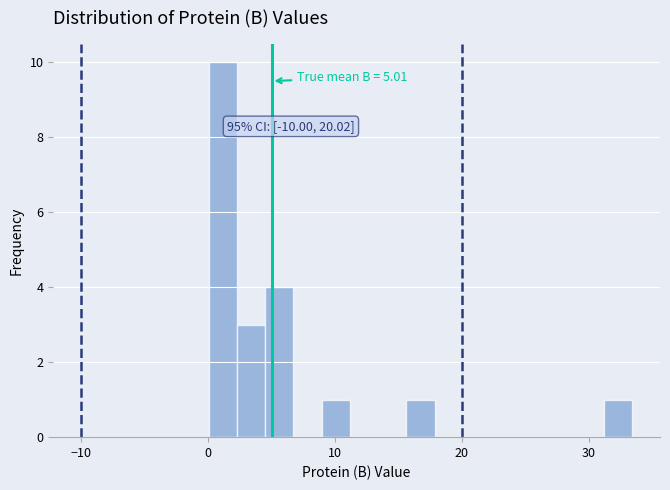

Around what value on the x-axis is the tallest bar? Give the approximate position of its centre, as read against the axis.

1